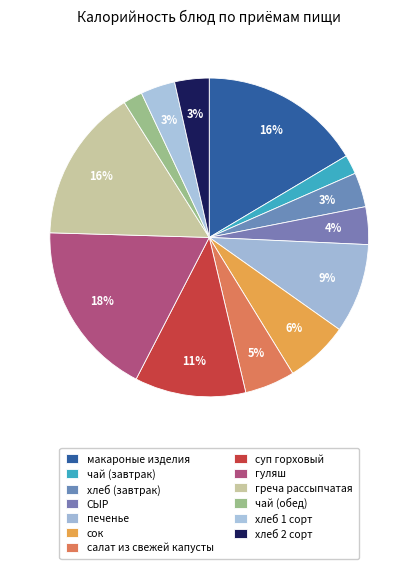

Count the number of slices in the pie.

13